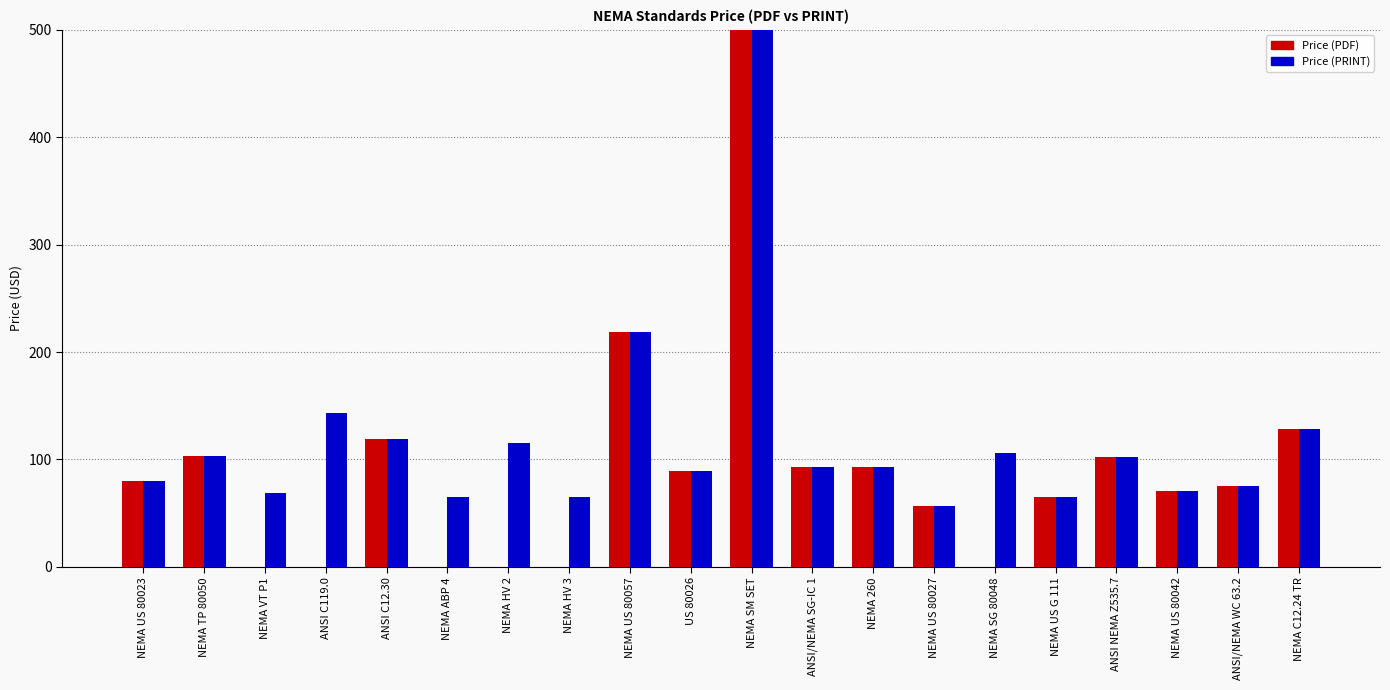

What is the difference between the maximum and second lowest values in the Price (PDF) series?

2253